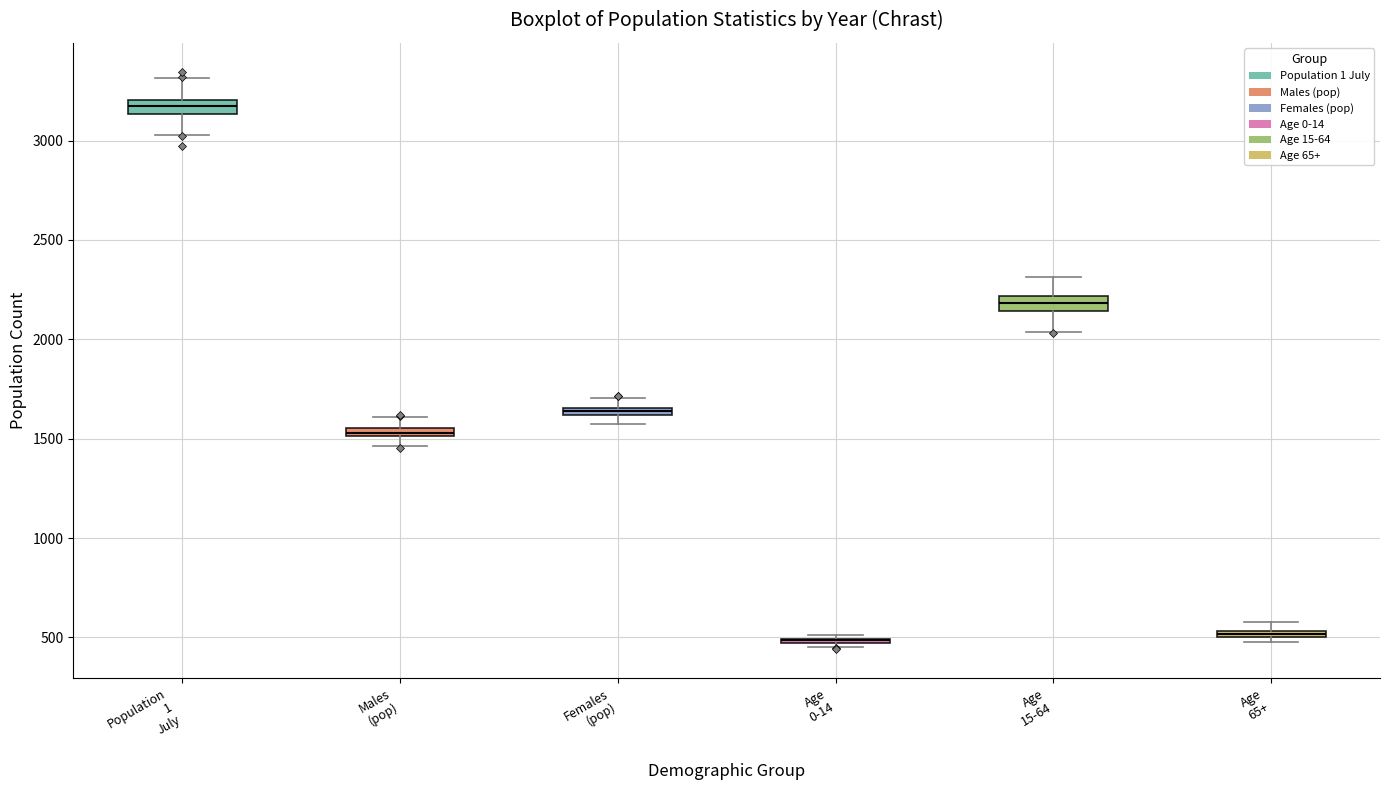

Where does the upper whisker of the box for Males (pop) end on the y-axis? The values are not printed on the chart, so give them approximately, as read against the axis.

1600